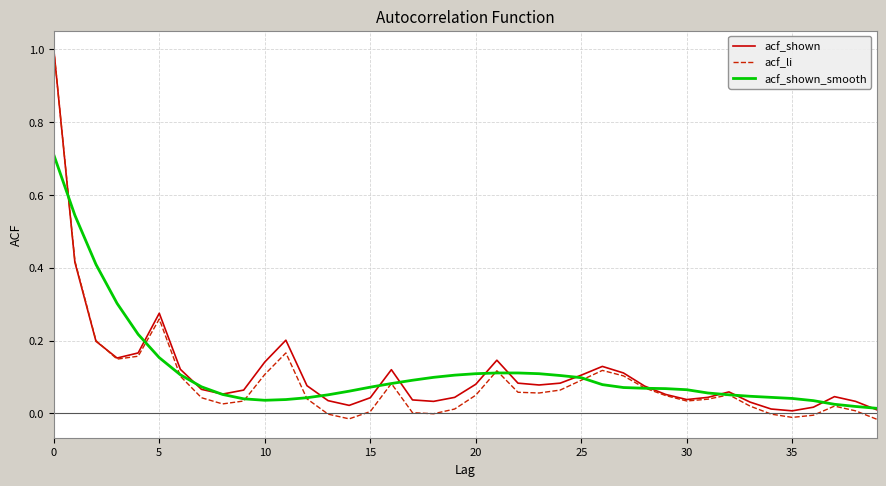

Which series has the largest range (max minus min)?

acf_li